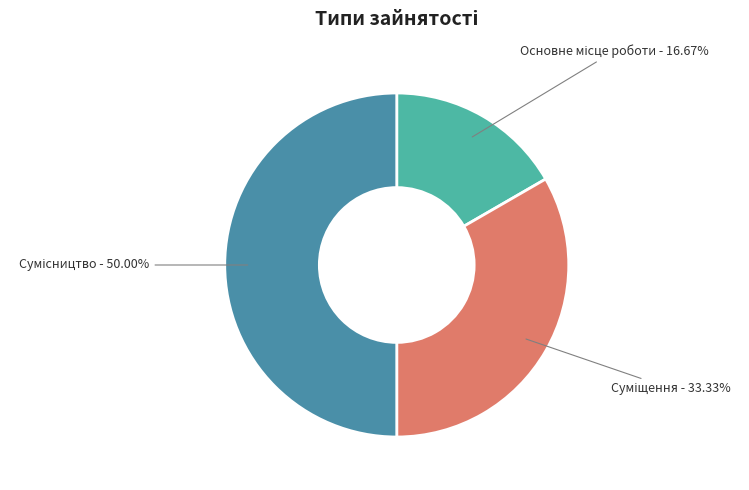

To the nearest percent, what is the difference between the Основне місце роботи and Суміщення slice percentages?

17%